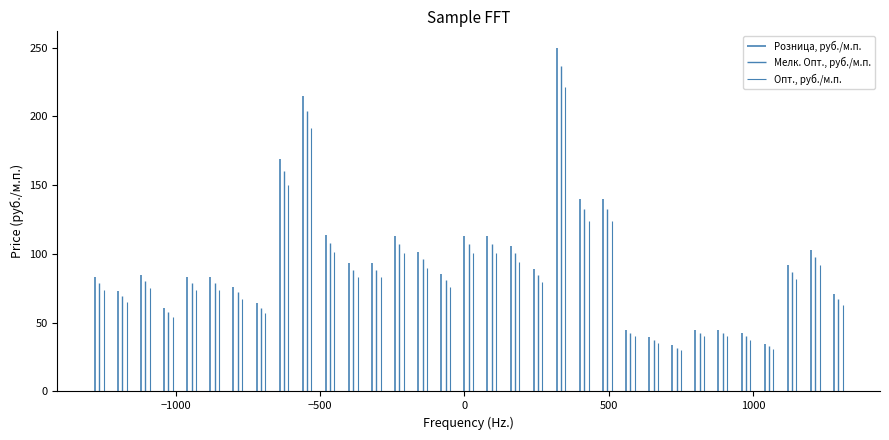

Does the chart have visible grid lines?

No